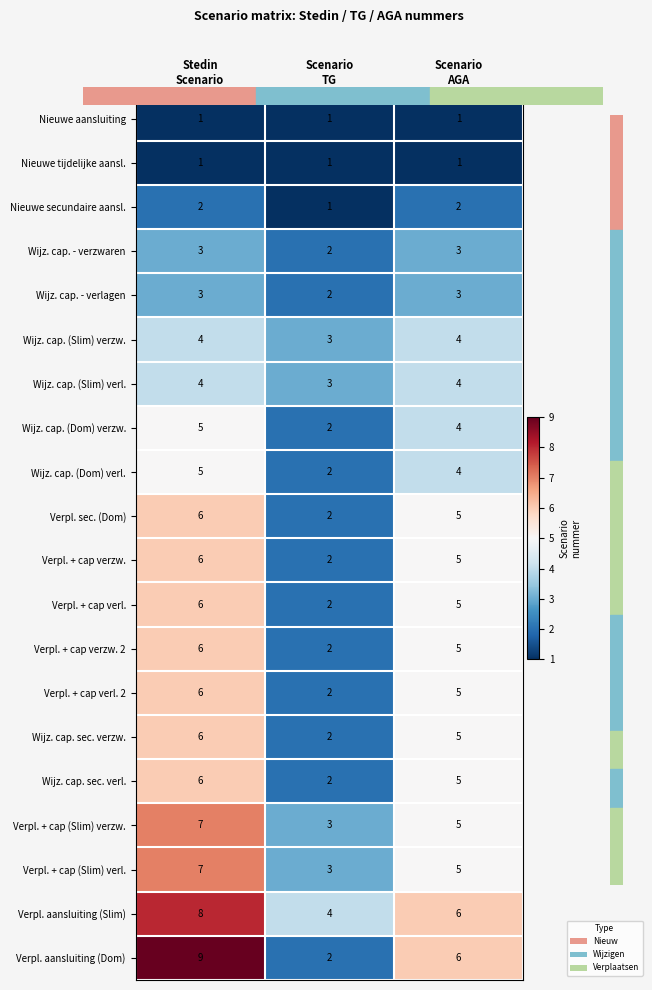

How many Wijz. cap. - verzwaren values are between 2 and 3?

3